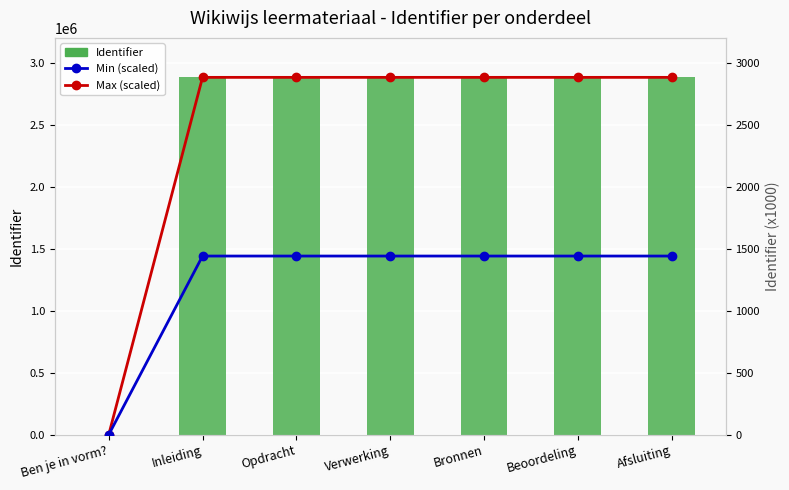

What is the sum of the Max (scaled) values at Beoordeling and Opdracht?

5763.3